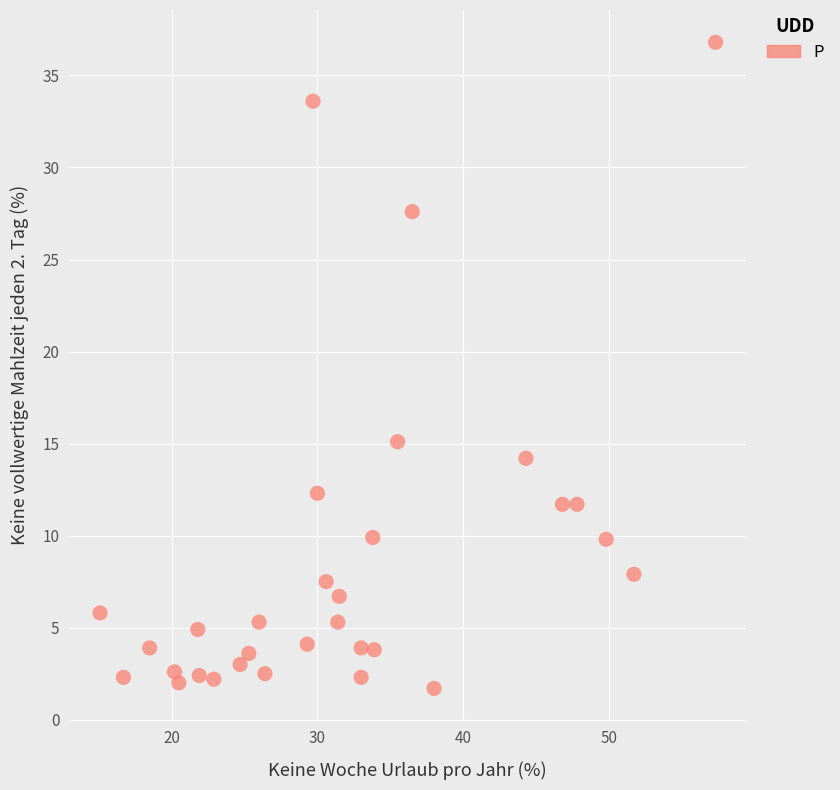

What Y value in the scatter plot is closest to 19?

15.1